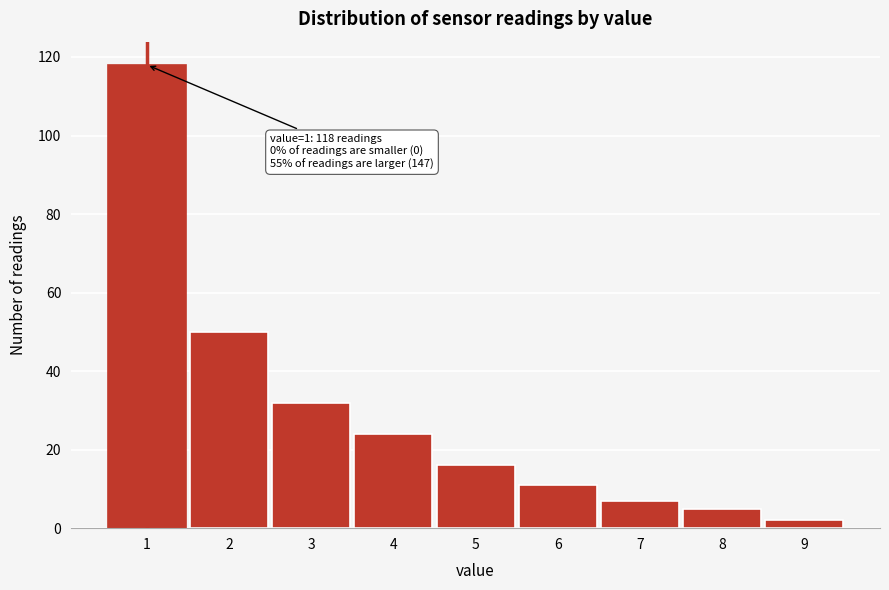

Reading left to right, what are all the values shown in this chart?

1=118	2=50	3=32	4=24	5=16	6=11	7=7	8=5	9=2